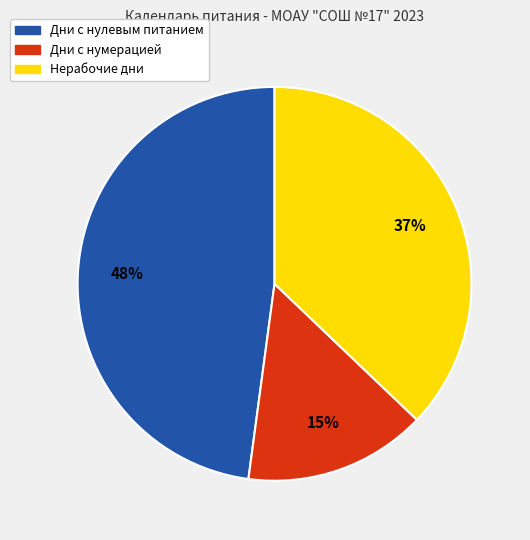

Is there a majority slice in this chart?

No